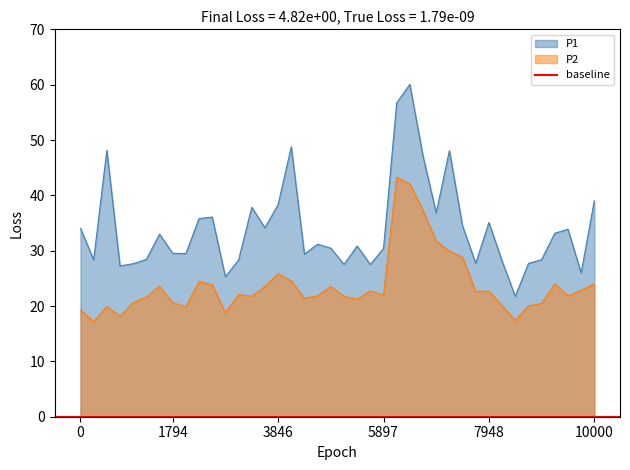

True or false: P1 and P2 intersect in this chart.

False